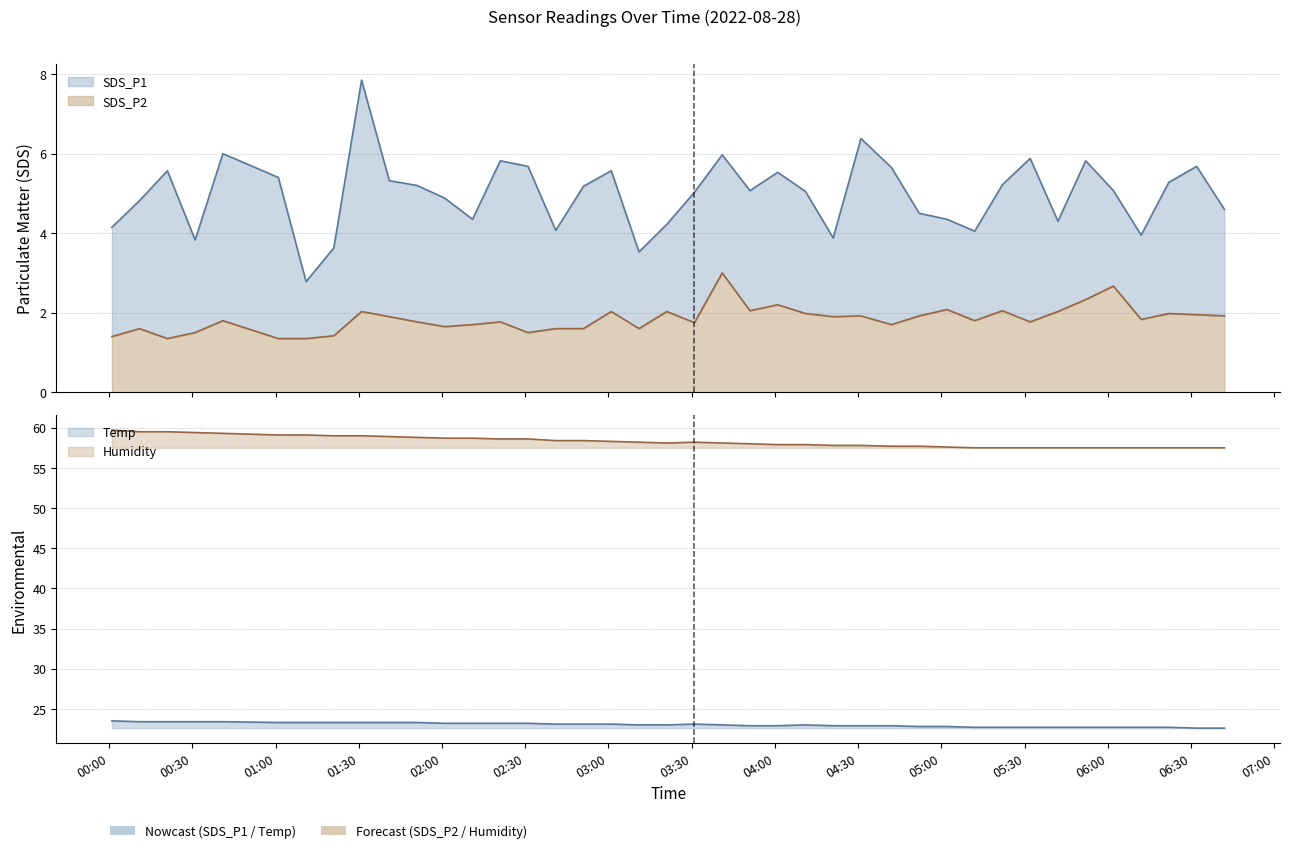

Does the chart display data point markers on the line(s)?

No